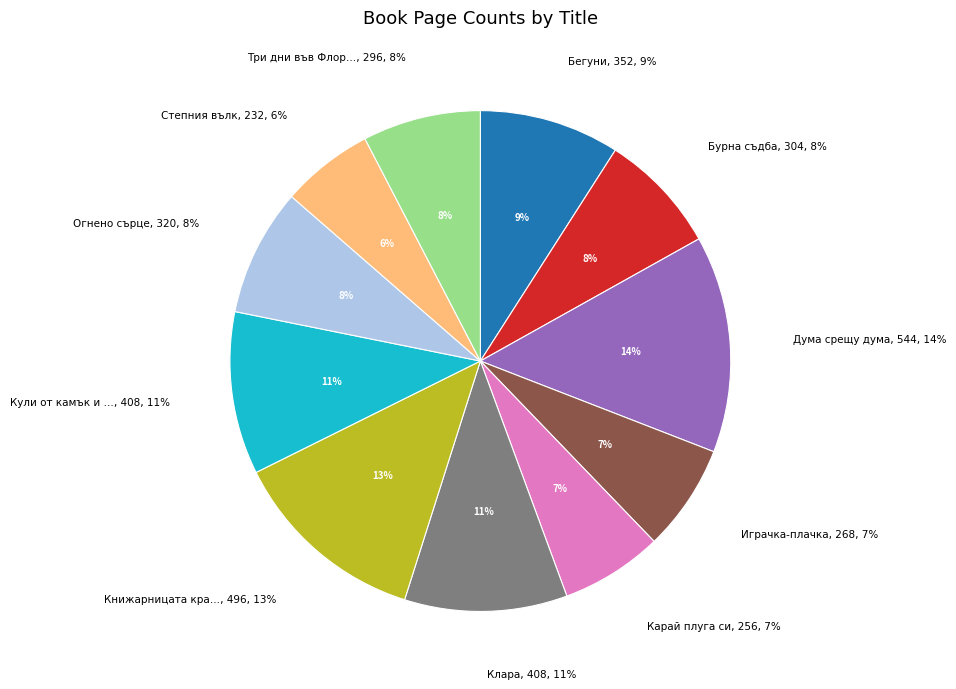

Which slice is the largest?

Дума срещу дума